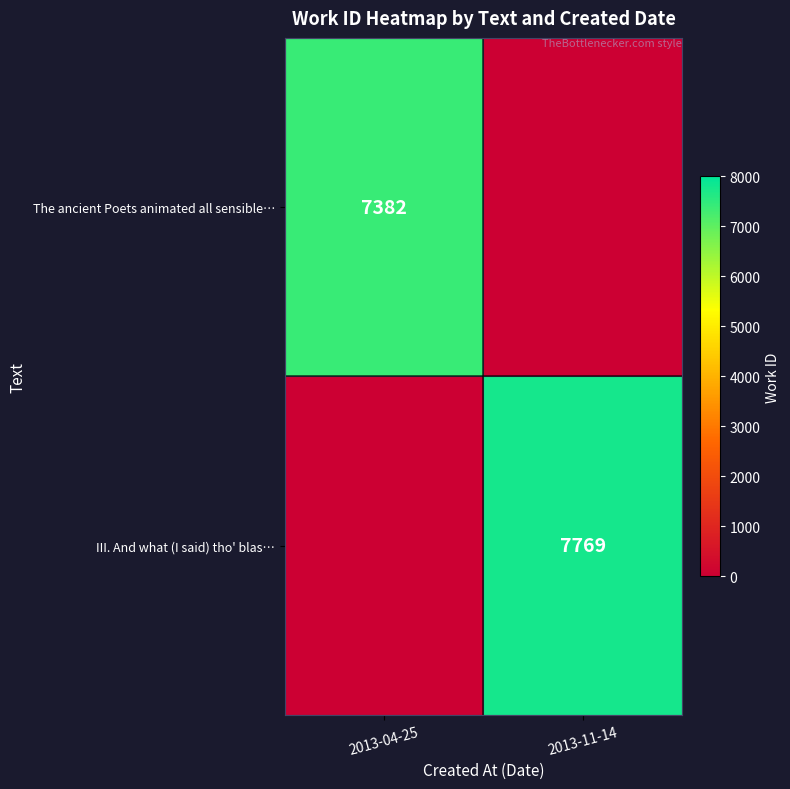

Is it true that The ancient Poets animated all sensible… equals 7382 at 2013-04-25?

True